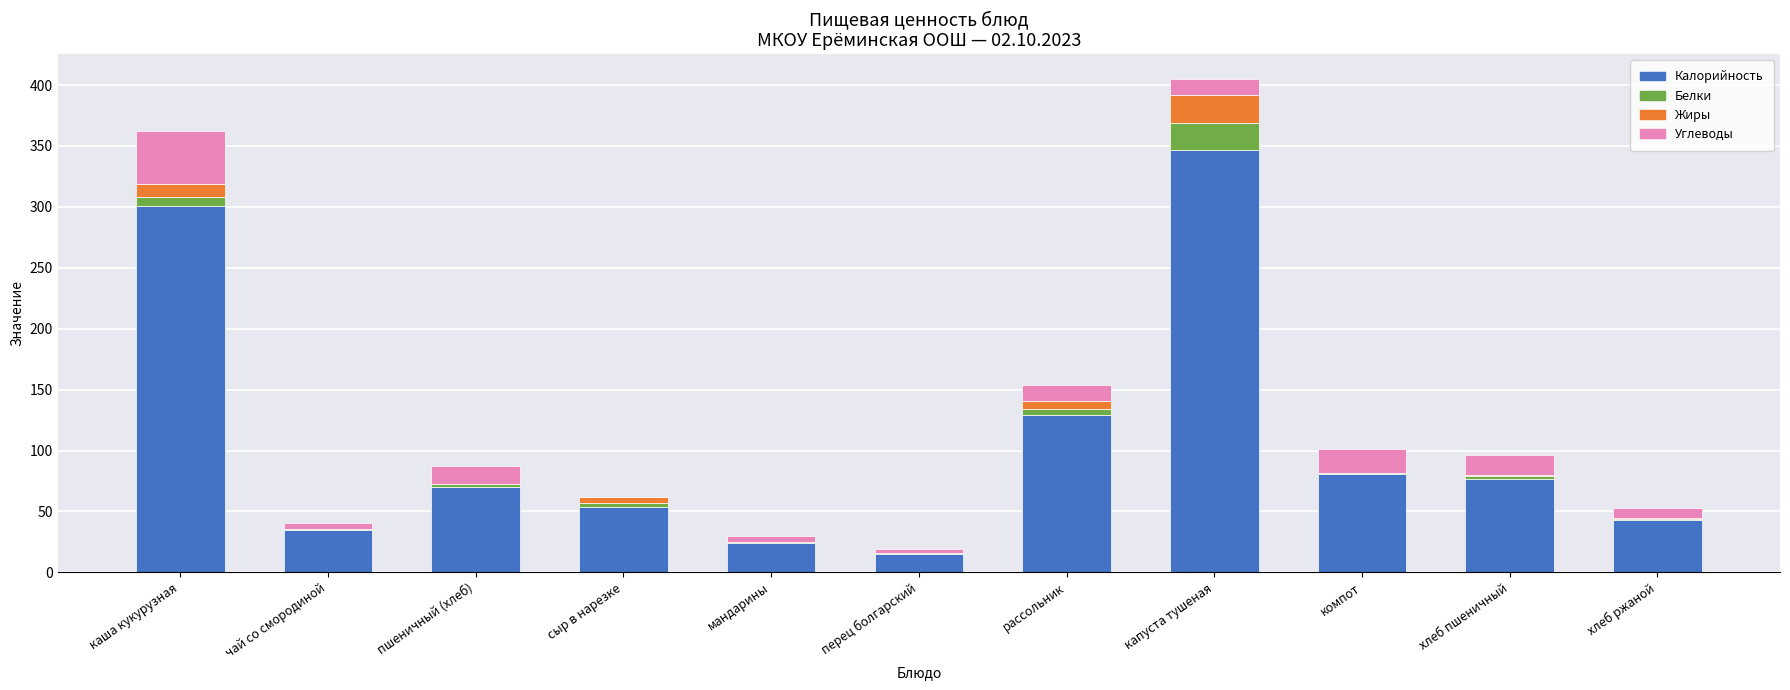

At which category is the sum across all series the highest?

капуста тушеная